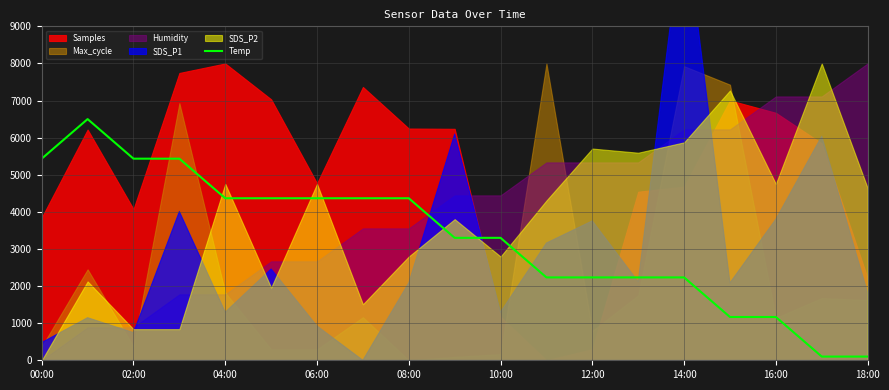

What is the highest value of the Temp series?

6500.0